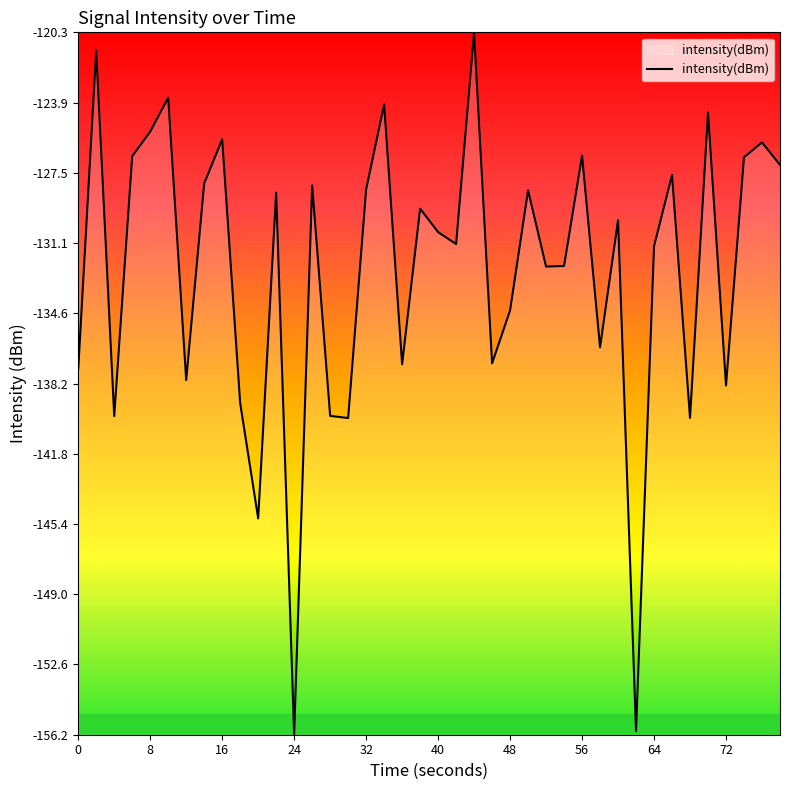

What is the difference between the maximum and minimum values?

35.9